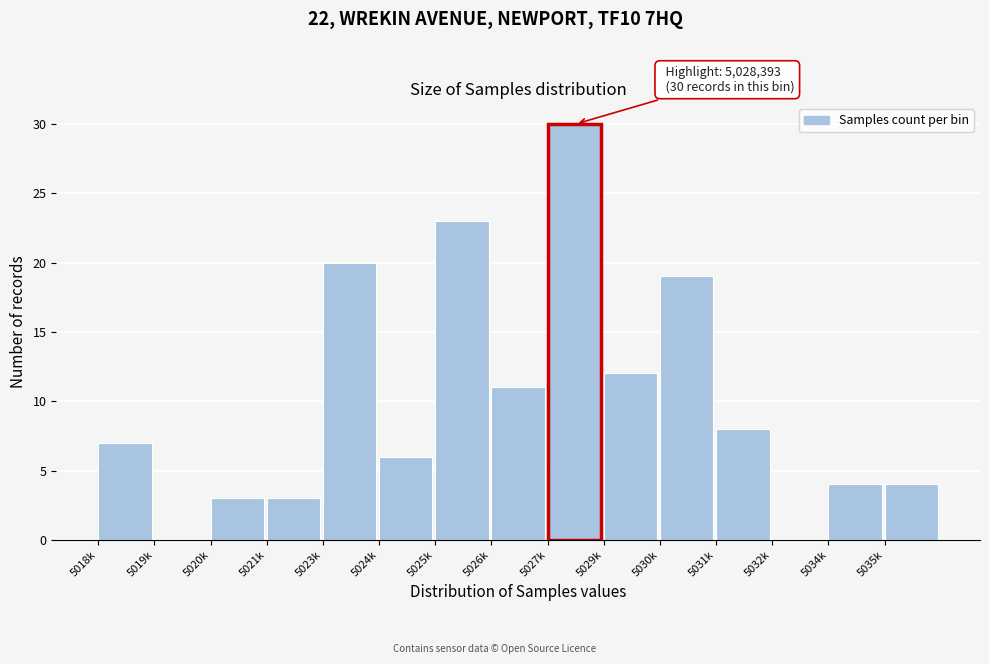

Reading left to right, what are all the values shown in this chart?

5018k=7	5019k=0	5020k=3	5021k=3	5023k=20	5024k=6	5025k=23	5026k=11	5027k=30	5029k=12	5030k=19	5031k=8	5032k=0	5034k=4	5035k=4